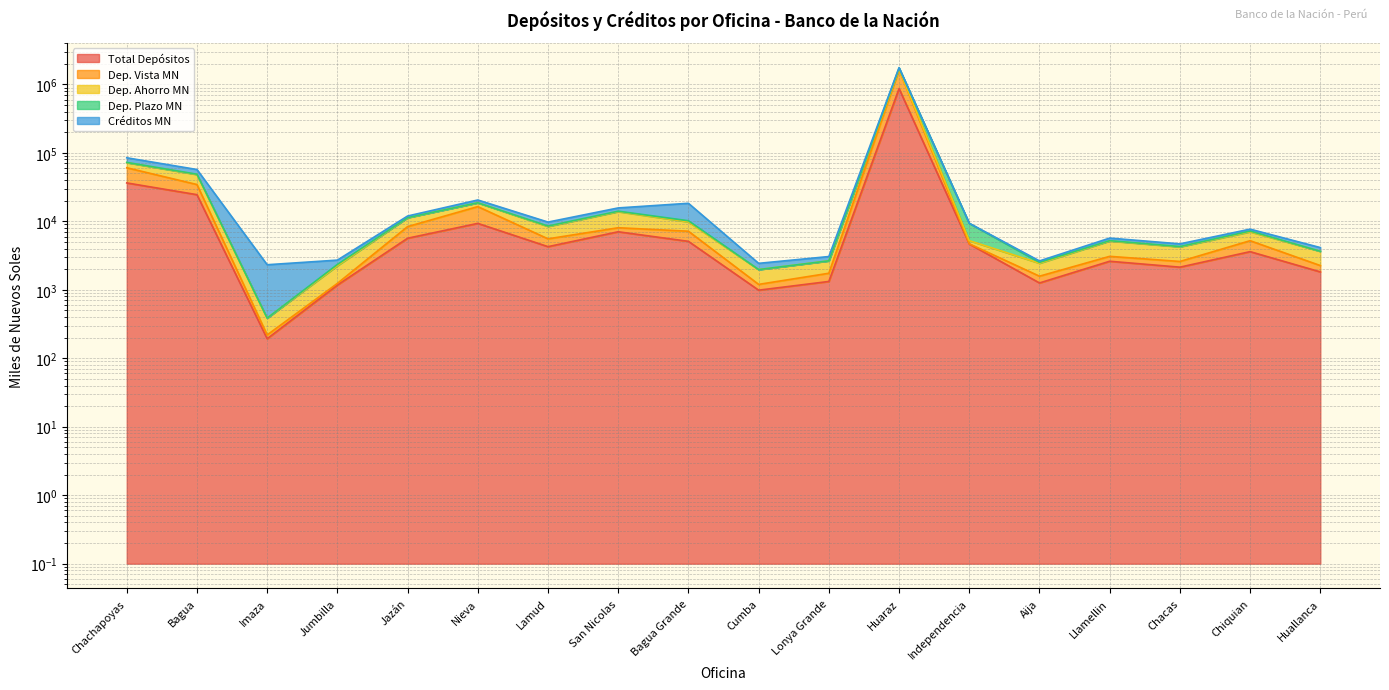

Does the chart display data point markers on the line(s)?

No